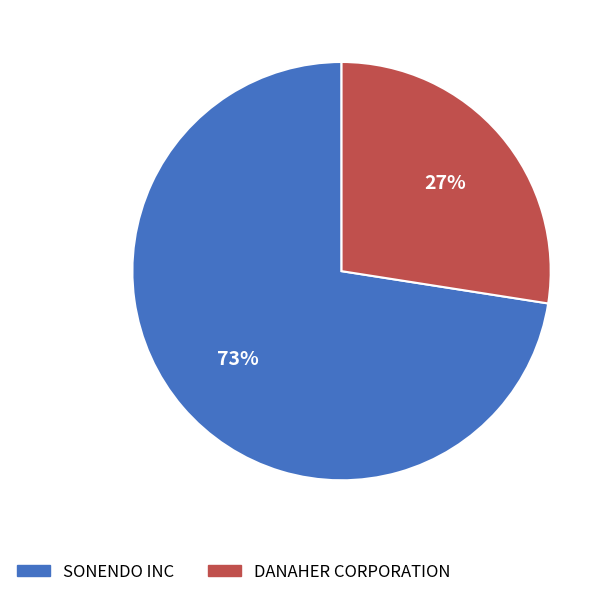

What is the largest slice in the pie chart?

SONENDO INC